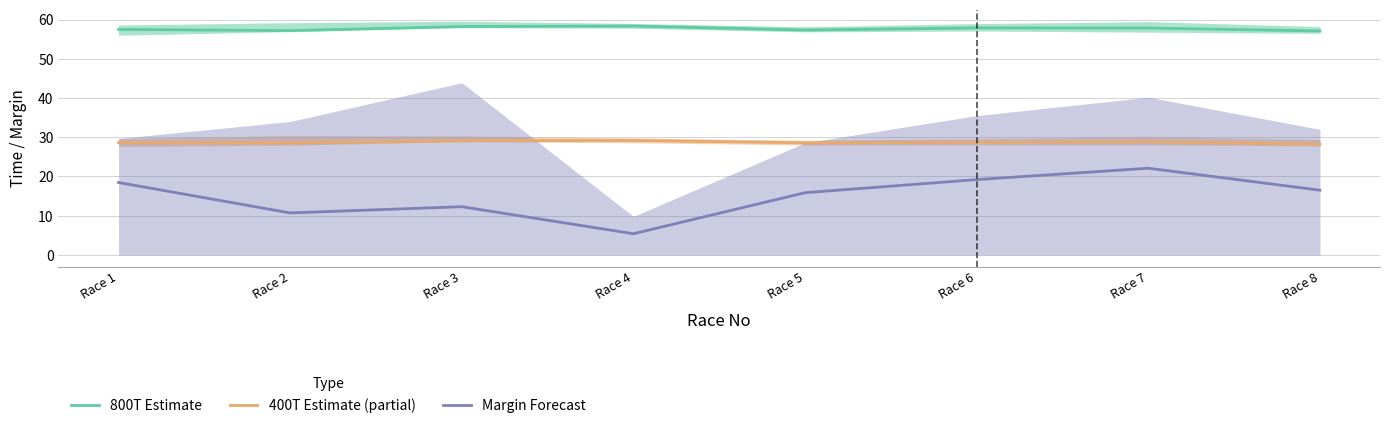

At which label does Margin Forecast first exceed 16?

Race 1